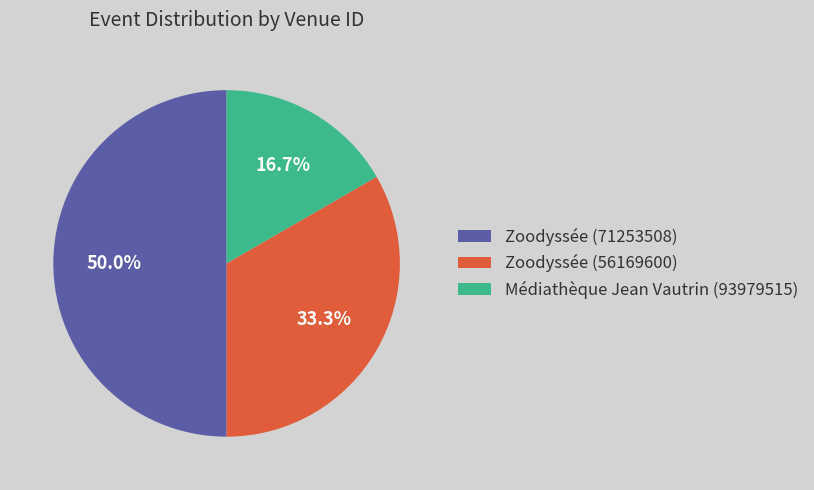

What is the ratio of the value at Zoodyssée (56169600) to the value at Médiathèque Jean Vautrin (93979515)?

2.0